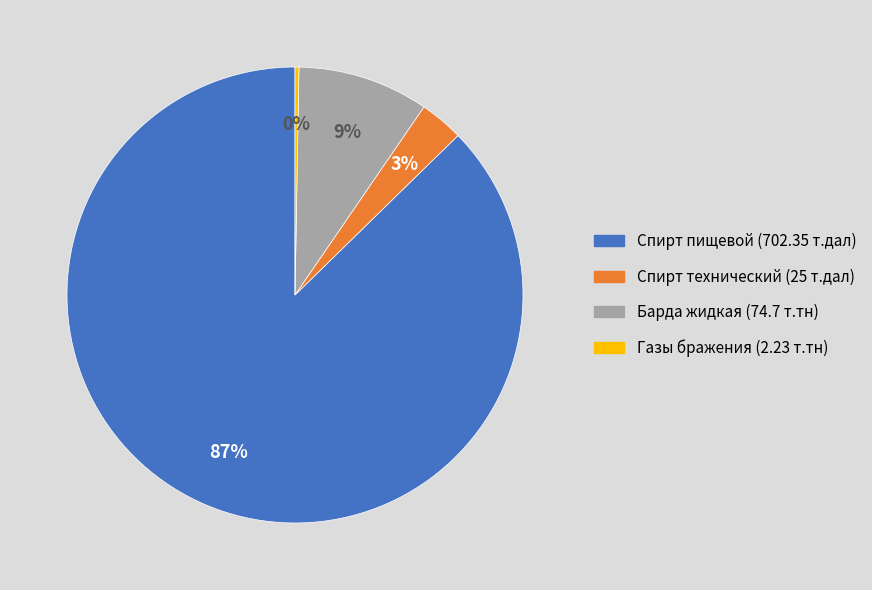

Combined, do Спирт технический (25 т.дал) and Барда жидкая (74.7 т.тн) account for over 50%?

No